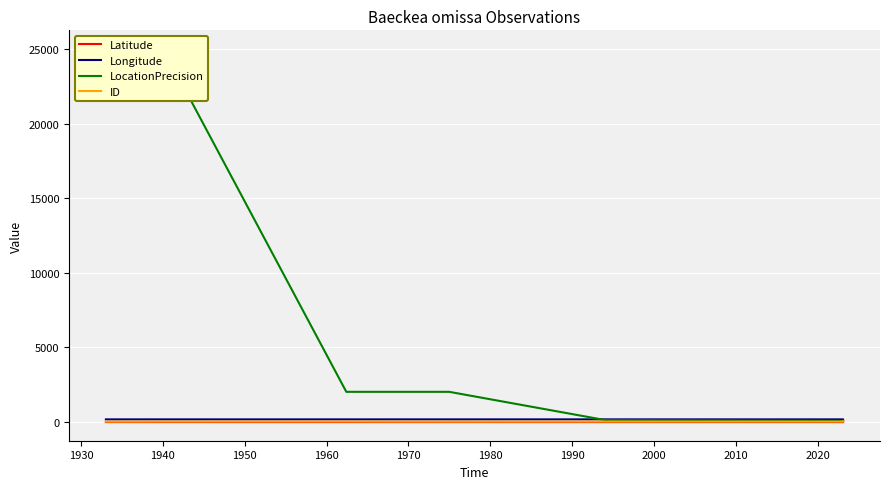

True or false: LocationPrecision and Latitude cross at least once.

False